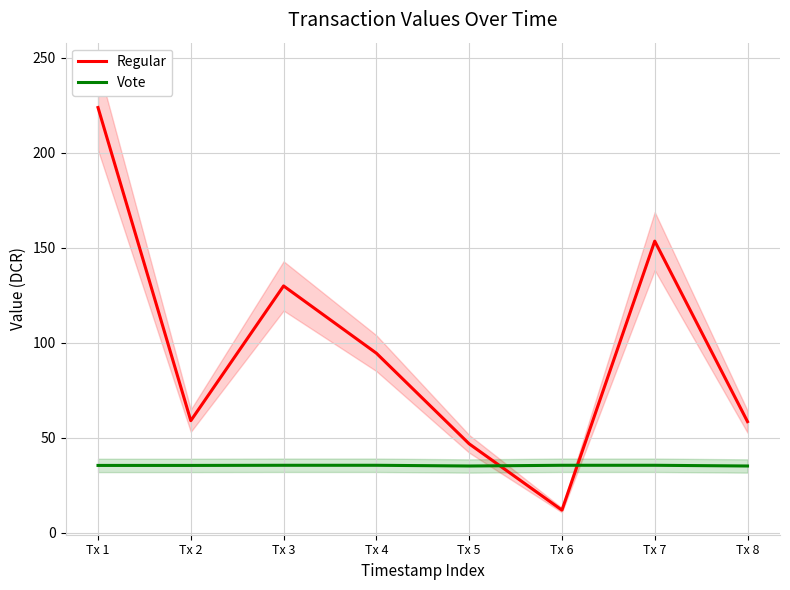

Between Tx 4 and Tx 6, which series saw the biggest shift?

Regular